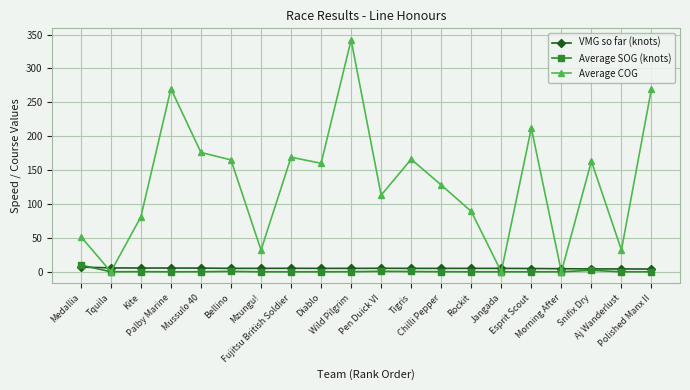

Which series has the largest range (max minus min)?

Average COG